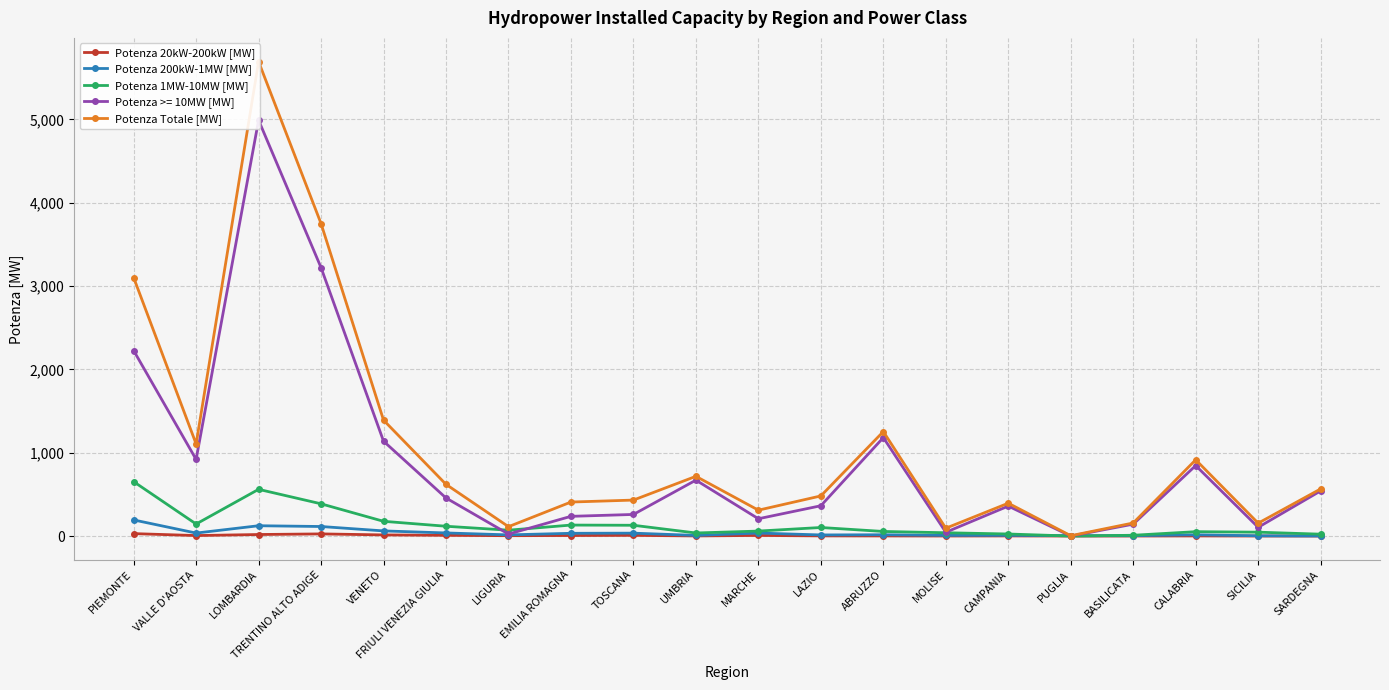

List the labels in order of Potenza Totale [MW] value, smallest first.

PUGLIA, MOLISE, LIGURIA, SICILIA, BASILICATA, MARCHE, CAMPANIA, EMILIA ROMAGNA, TOSCANA, LAZIO, SARDEGNA, FRIULI VENEZIA GIULIA, UMBRIA, CALABRIA, VALLE D'AOSTA, ABRUZZO, VENETO, PIEMONTE, TRENTINO ALTO ADIGE, LOMBARDIA